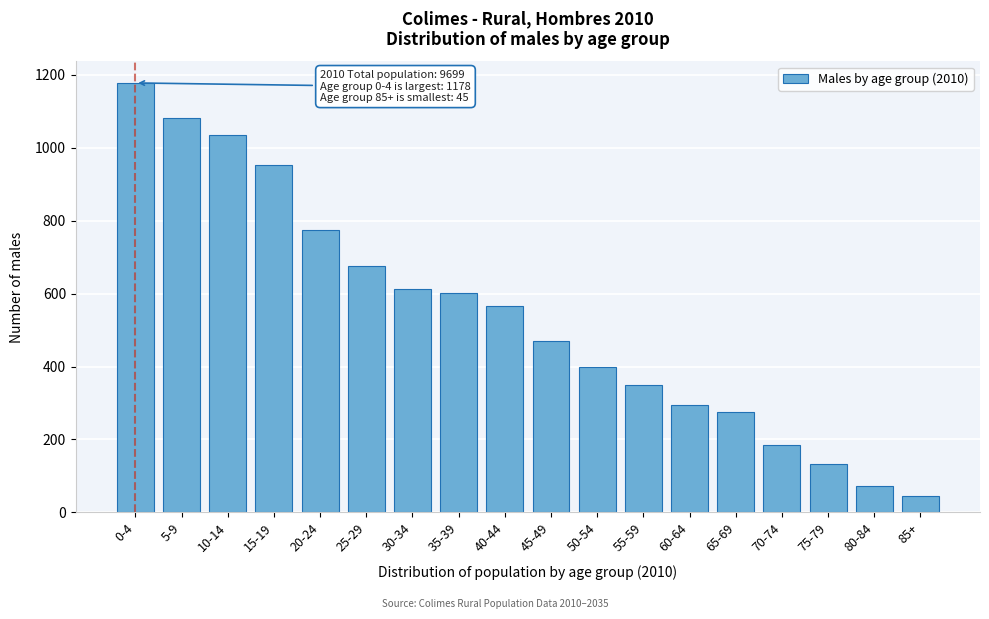

Reading left to right, list all the values displayed in this chart.

0-4=1178	5-9=1082	10-14=1036	15-19=953	20-24=774	25-29=675	30-34=612	35-39=601	40-44=565	45-49=470	50-54=400	55-59=348	60-64=295	65-69=276	70-74=184	75-79=132	80-84=73	85+=45